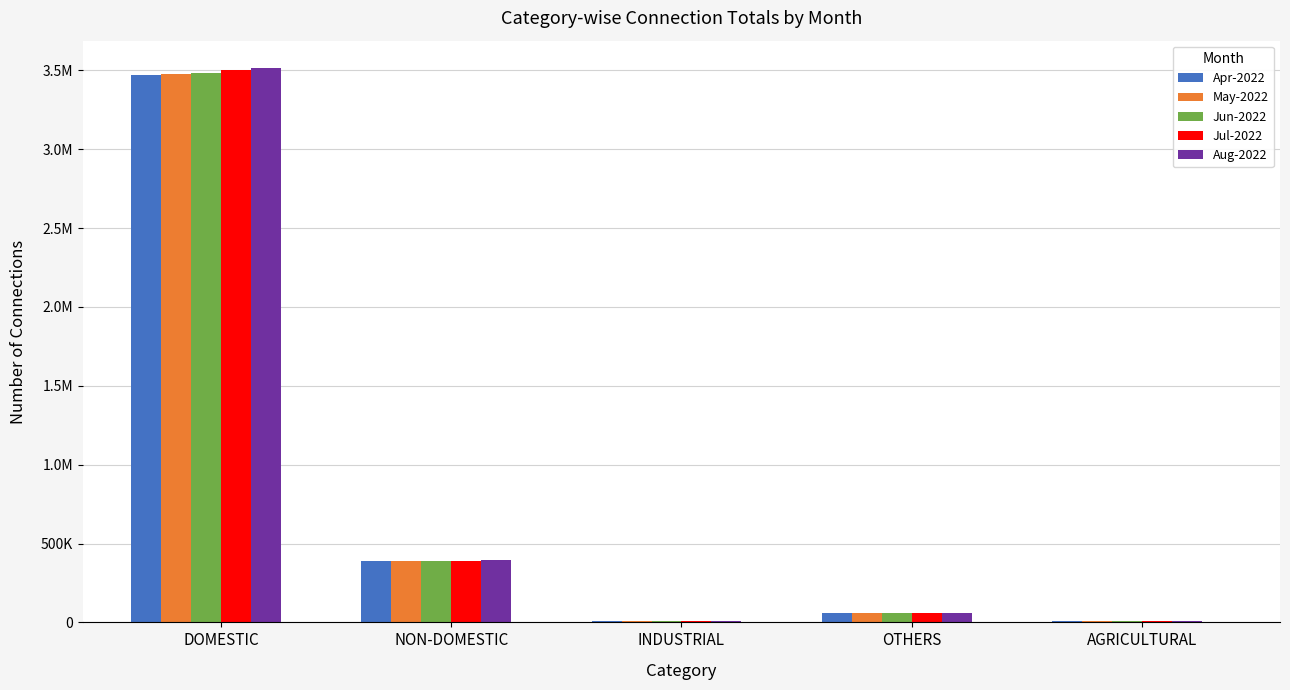

What is the smallest value displayed?

9185